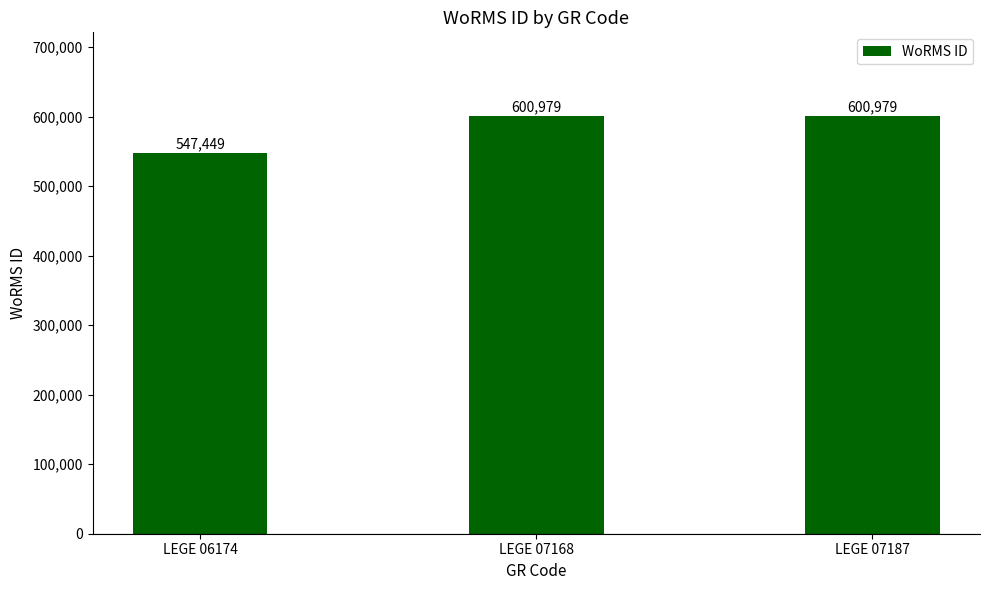

Which label corresponds to the smallest value in the chart?

LEGE 06174